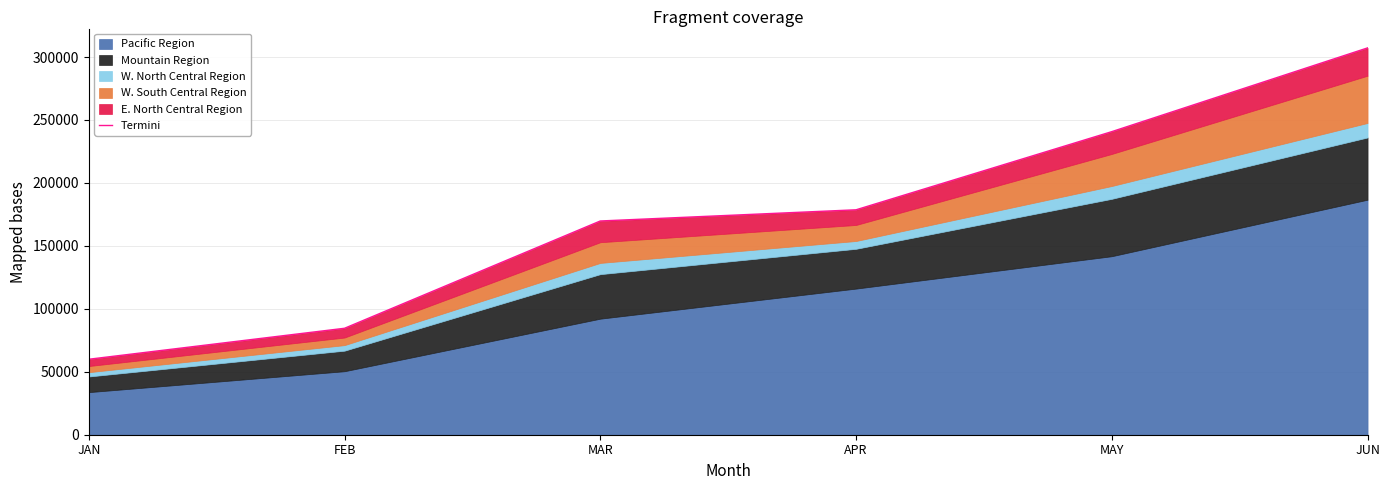

Reading left to right, extract all data points from this chart.

JAN=59952.3	FEB=84557.8	MAR=169778.3	APR=178665.1	MAY=240749.8	JUN=307256.7